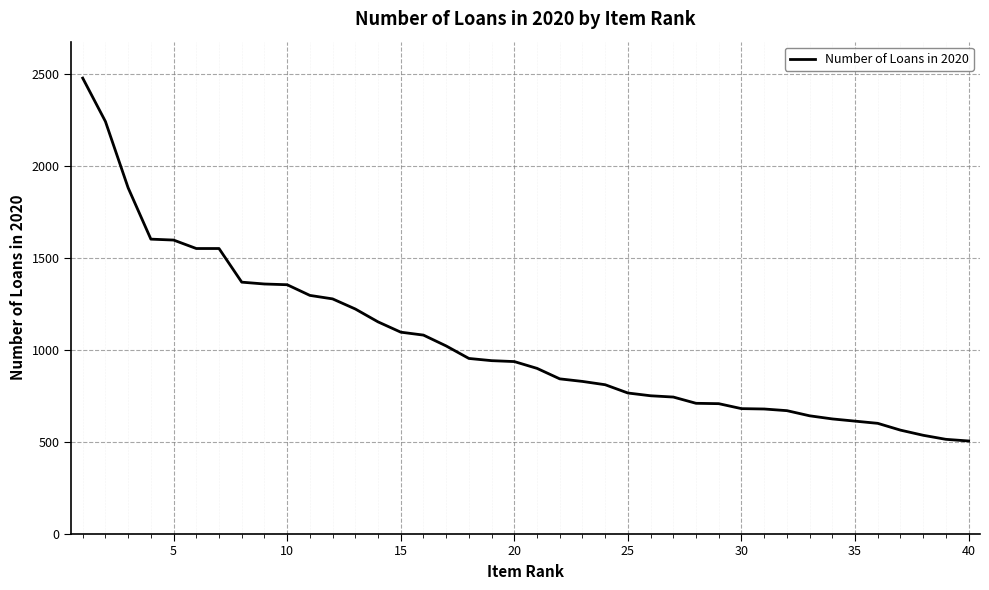

What is the smallest value displayed?

504